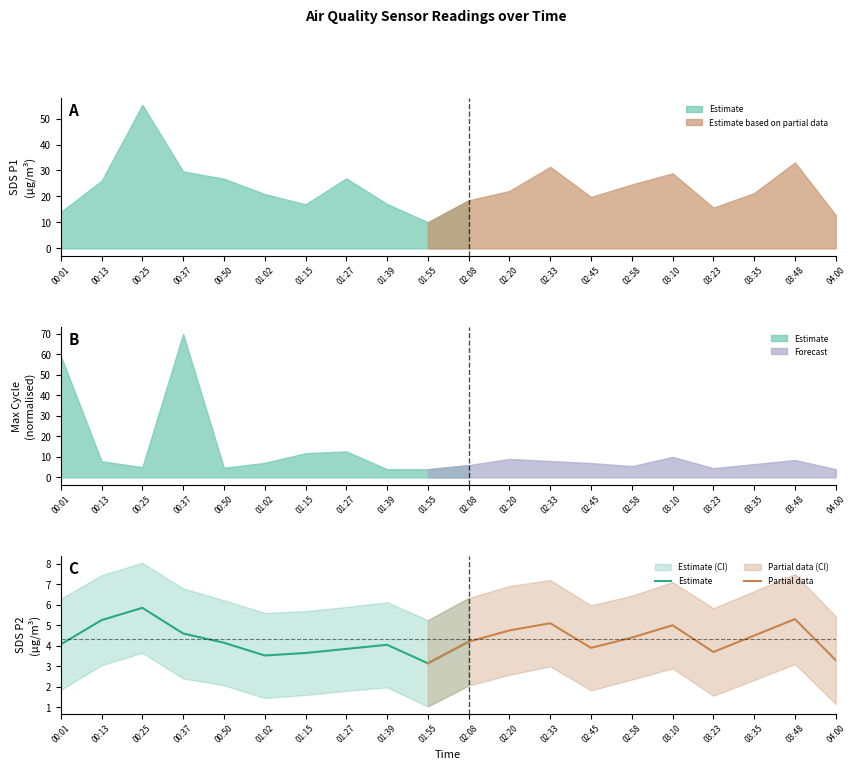

At which category does the chart reach its peak across all series?

00:25